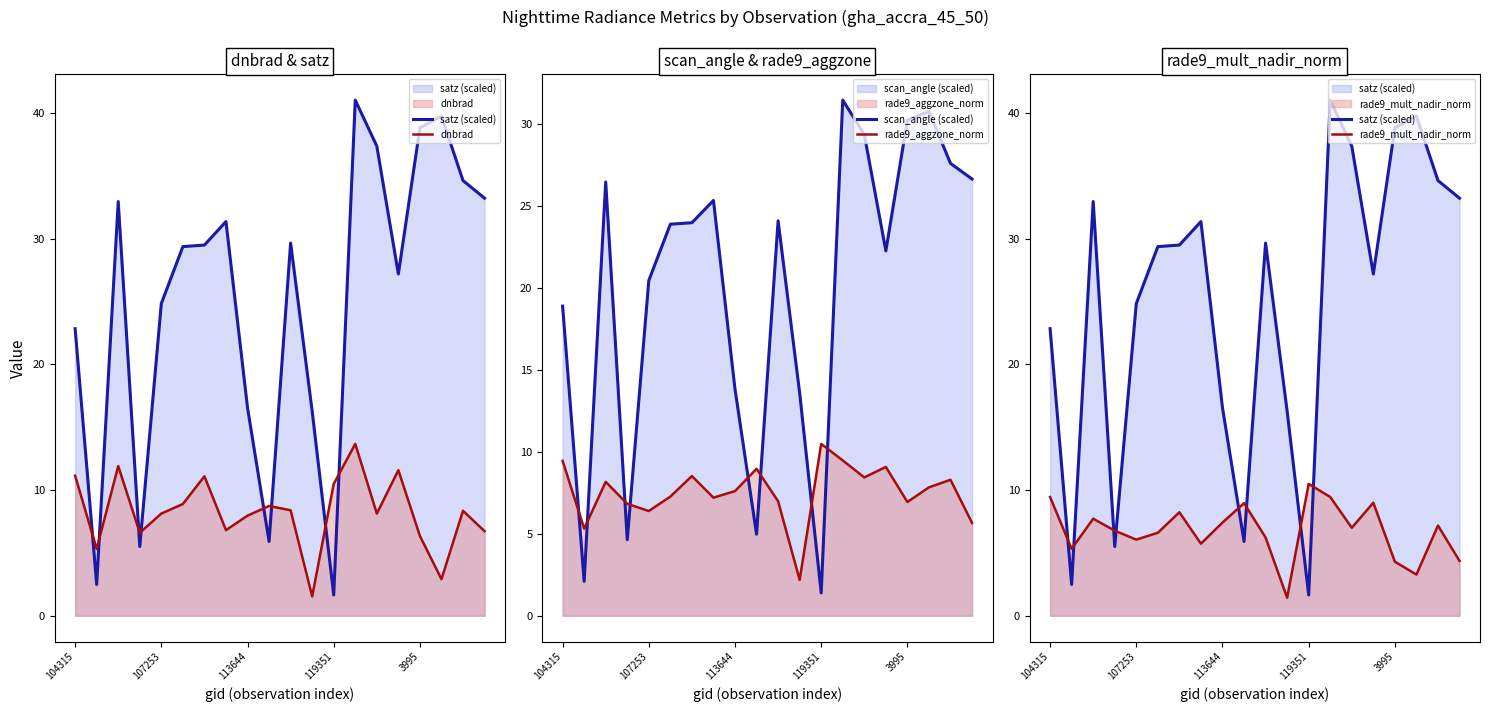

What value does the satz (scaled) series have at 13?

41.0